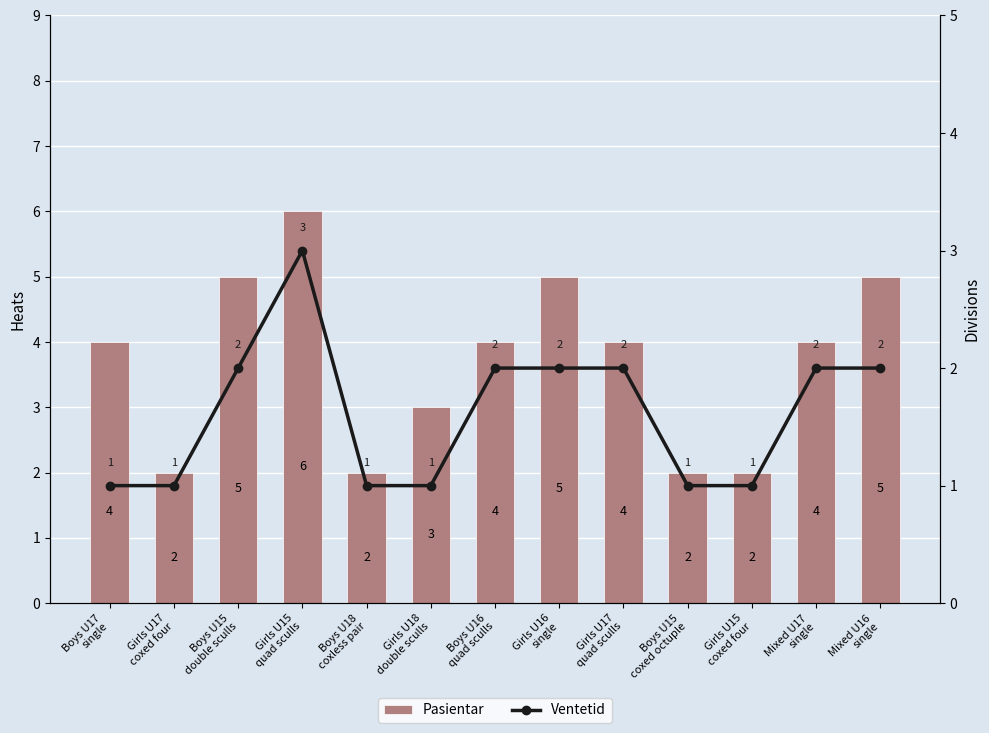

What is the total value across all series at Girls U15
coxed four?

3